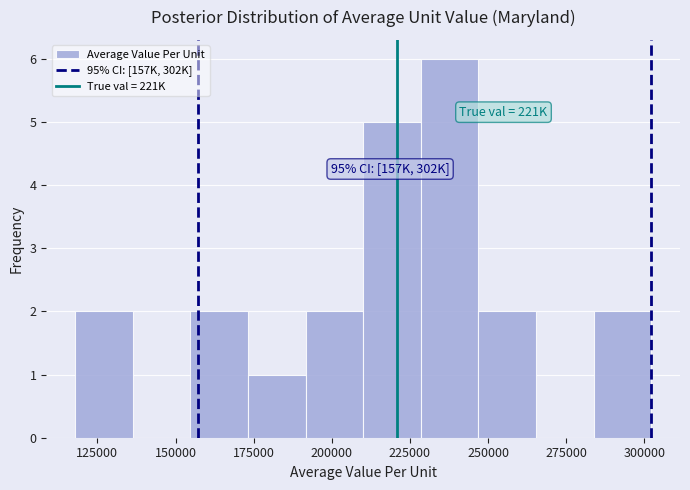

Around what value on the x-axis is the tallest bar? Give the approximate position of its centre, as read against the axis.

240000